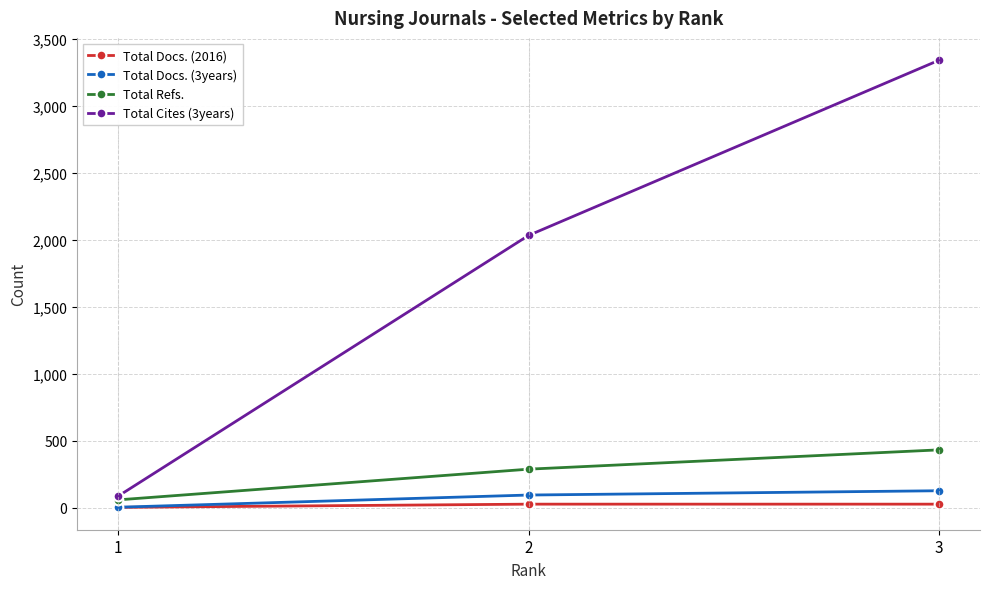

Reading right to left, transcribe all the data shown in this chart.

Total Docs. (2016): 3=28	2=28	1=4
Total Docs. (3years): 3=128	2=96	1=5
Total Refs.: 3=433	2=289	1=60
Total Cites (3years): 3=3340	2=2033	1=88